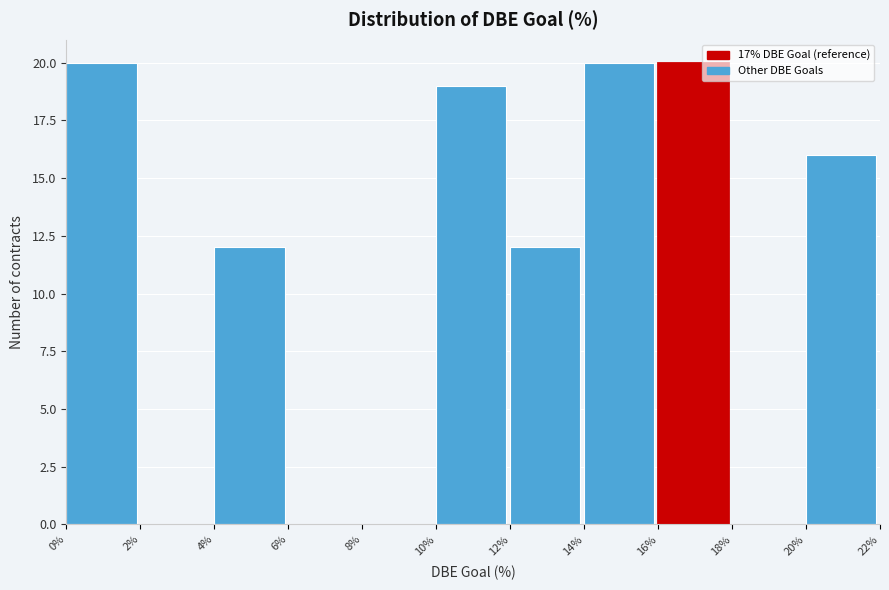

Reading left to right, transcribe this chart: for each bar, give the range it covers on the x-axis and its height. The values are not printed on the chart, so give them approximately, as read against the axis.

0% to 2%: 20
2% to 4%: 0
4% to 6%: 12
6% to 8%: 0
8% to 10%: 0
10% to 12%: 19
12% to 14%: 12
14% to 16%: 20
16% to 18%: 20
18% to 20%: 0
20% to 22%: 16